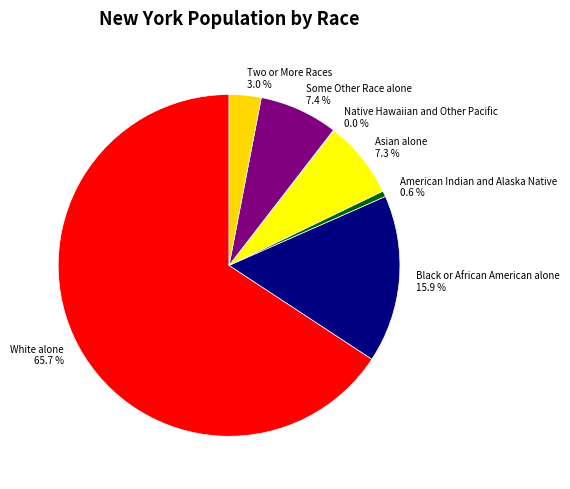

Does any single category account for the majority?

Yes